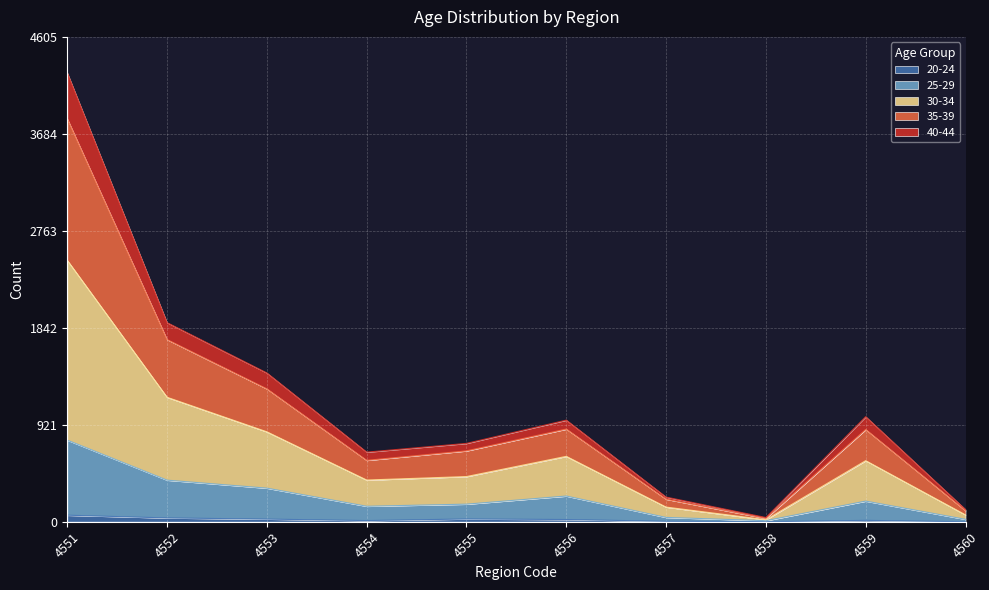

At which category is the sum across all series the highest?

4551